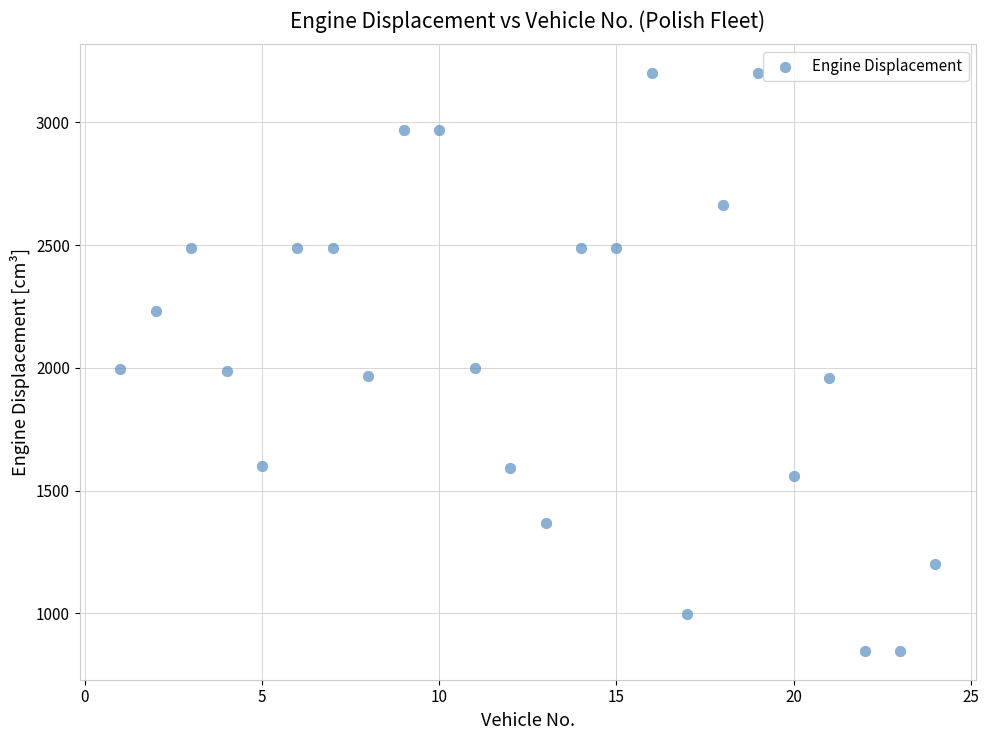

What is the range of Y values (max minus min)?

2353